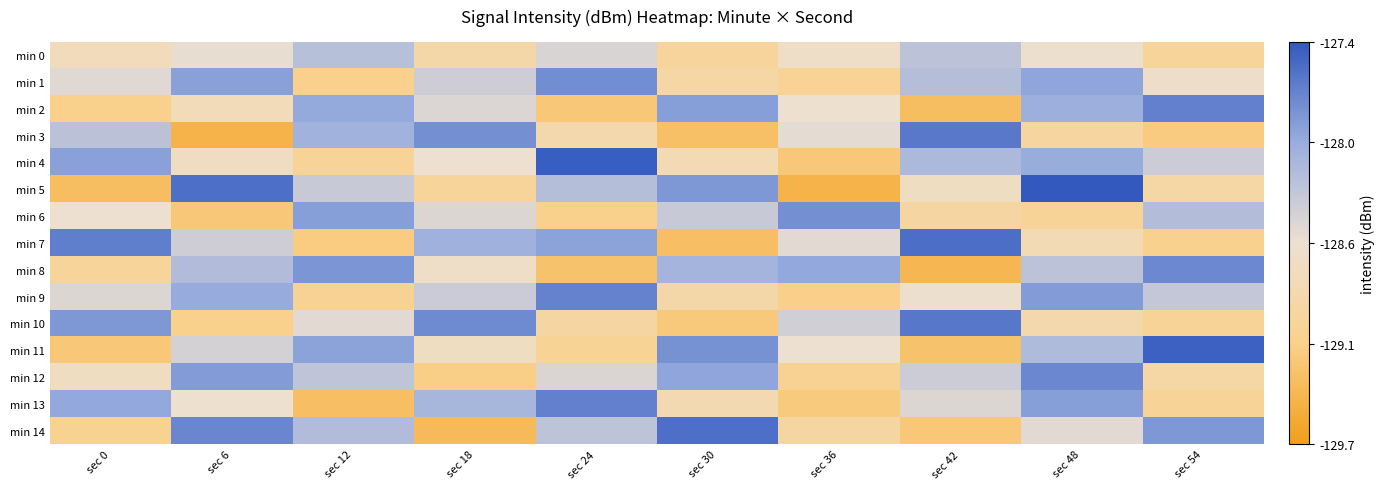

What is the difference between the highest and lowest values at sec 18?

1.6